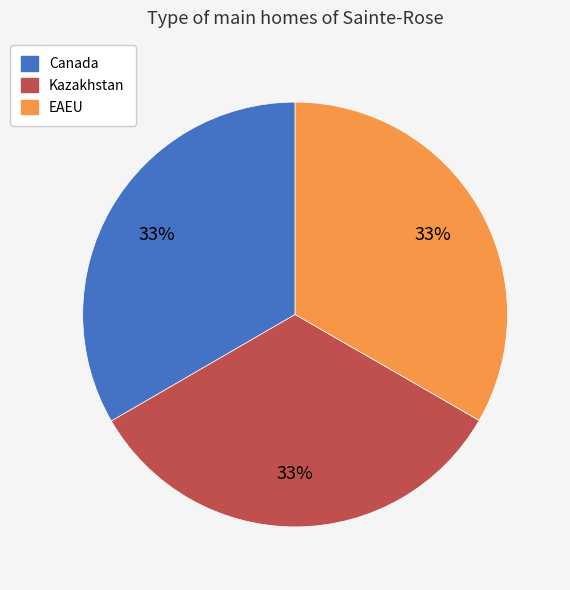

Is Canada the majority of the pie?

No